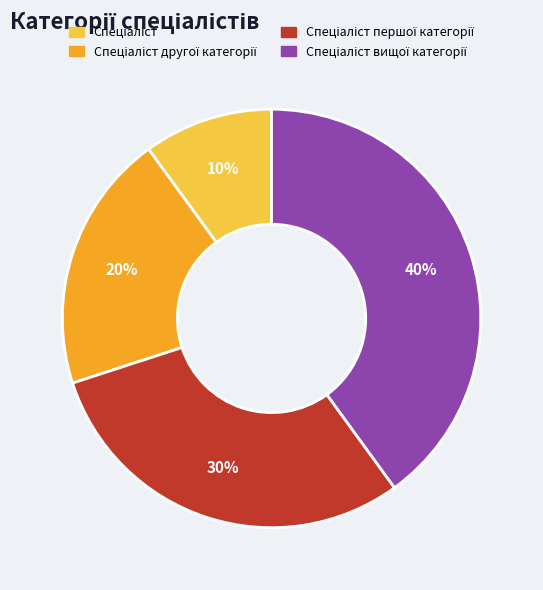

To the nearest percent, what is the difference between the largest and smallest slice percentages?

30%